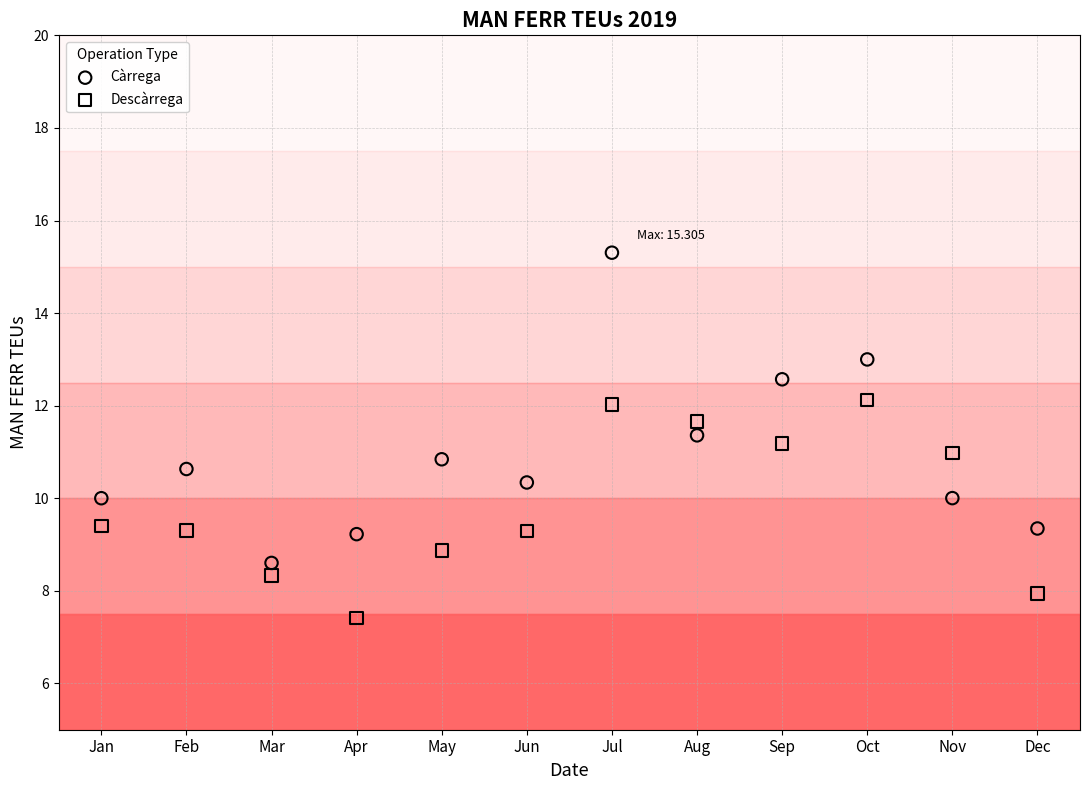

Which series reaches the maximum Y coordinate?

Càrrega